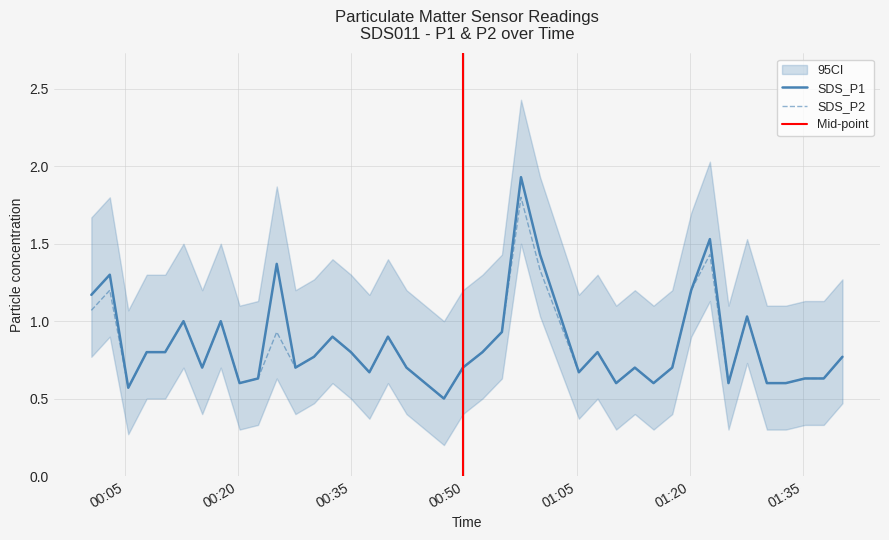

At how many categories does at least one series exceed 1?

8